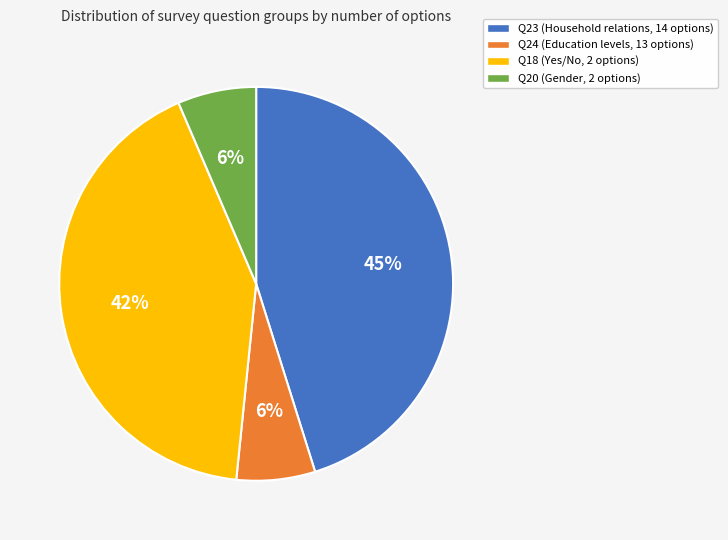

Do Q24 and Q23 together represent more than half of the pie?

Yes